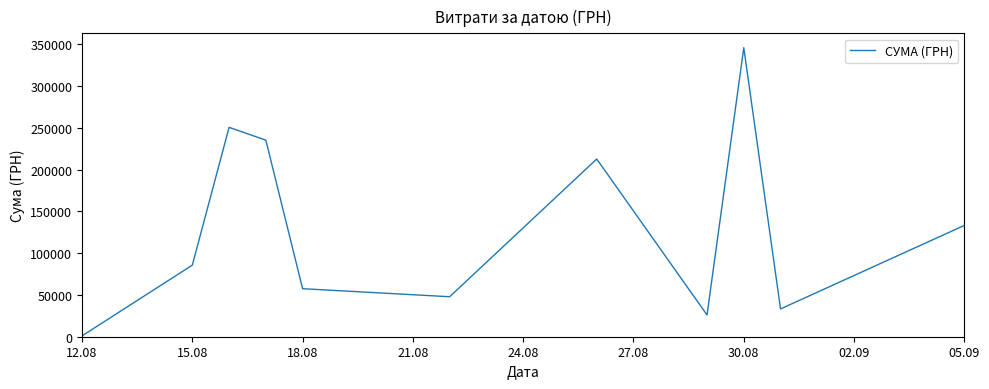

What is the sum of all values?

1428252.1